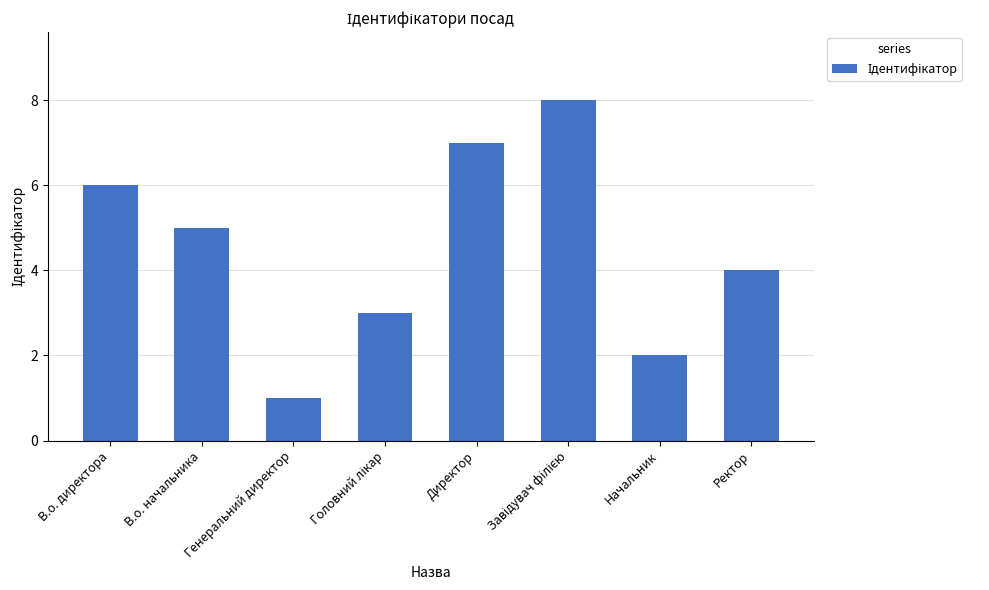

What is the ratio of the value at Директор to the value at В.о. директора?

1.2